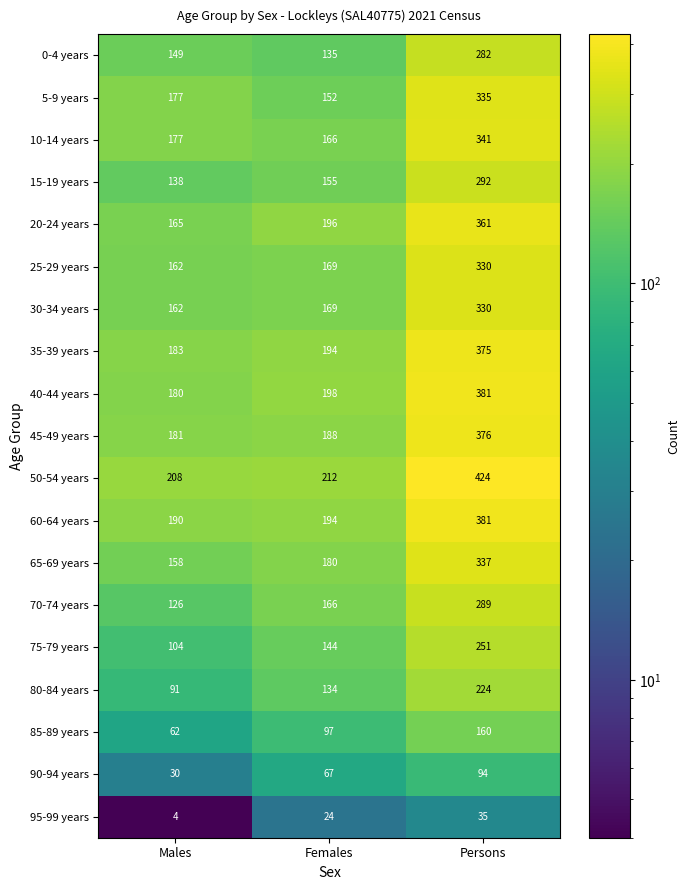

What is the average value of the 5-9 years series?

221